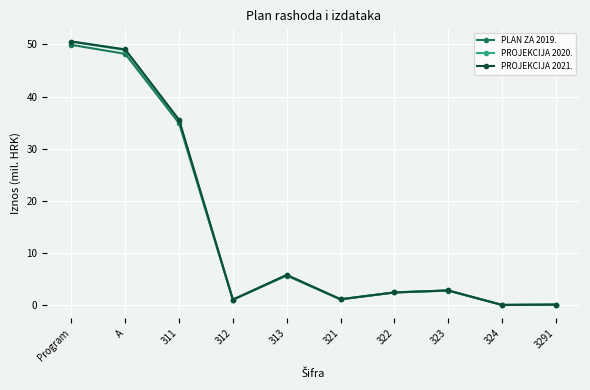

At which category is the sum across all series the highest?

Program